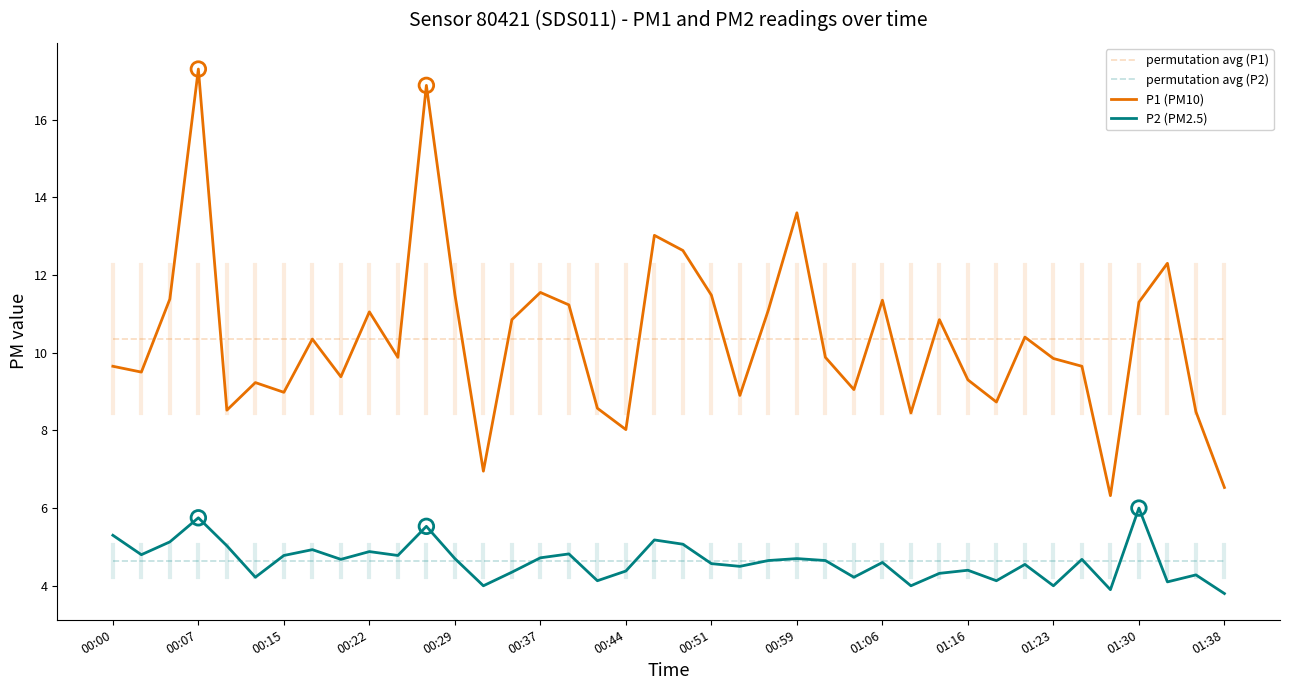

At how many categories does at least one series exceed 15?

2